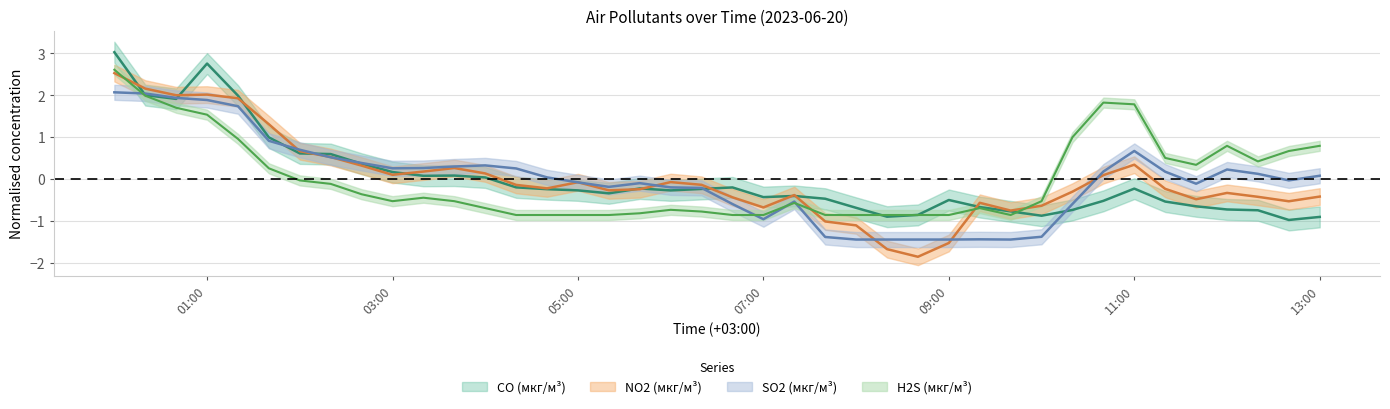

What is the maximum value shown in the chart?

3.0